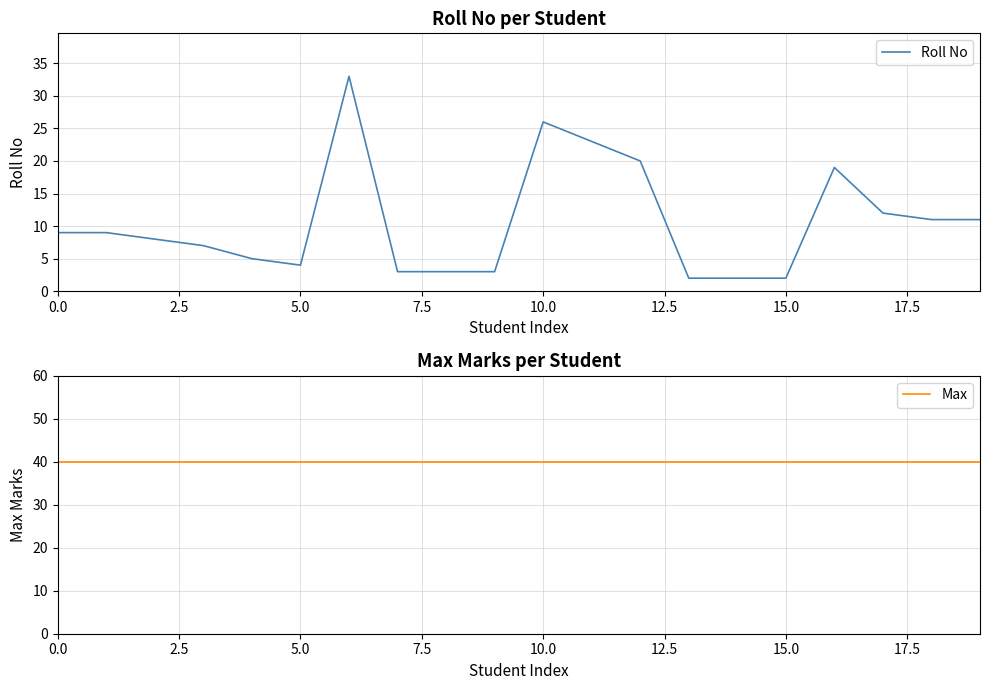

Which label corresponds to the smallest value in the chart?

13